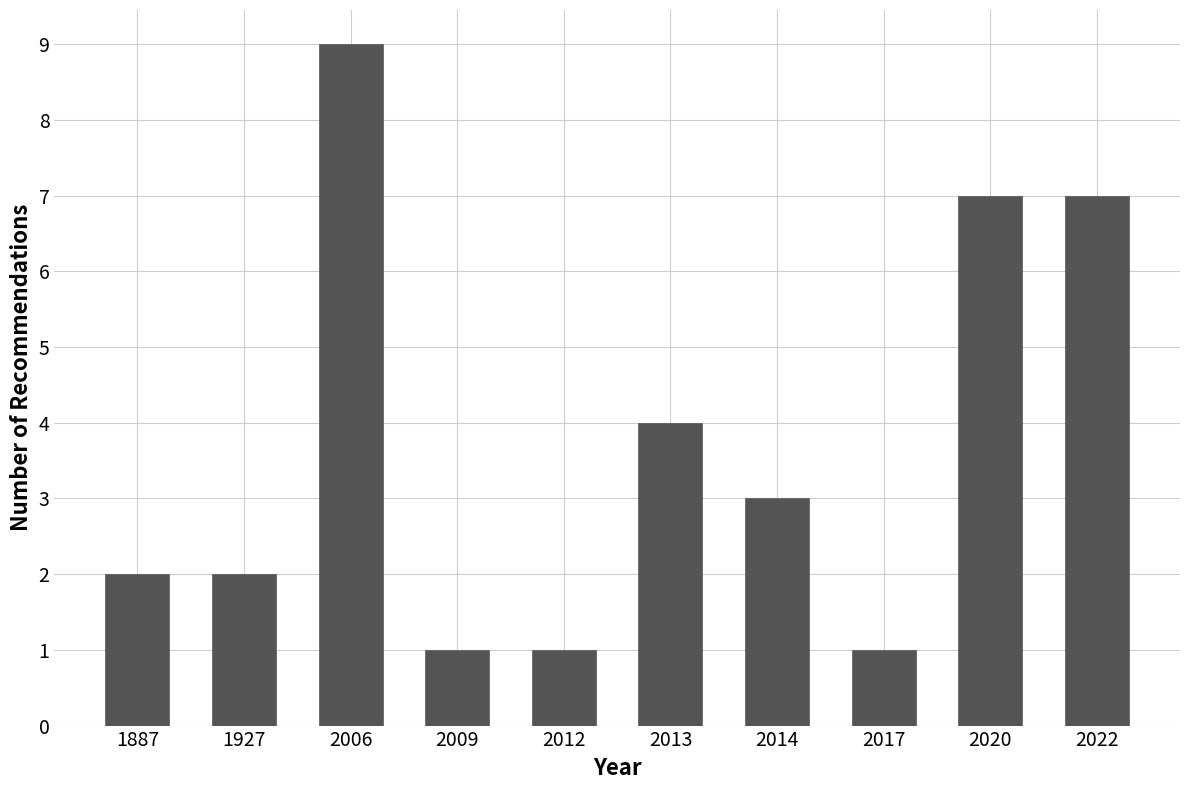

Reading right to left, list all the values displayed in this chart.

2022=7	2020=7	2017=1	2014=3	2013=4	2012=1	2009=1	2006=9	1927=2	1887=2